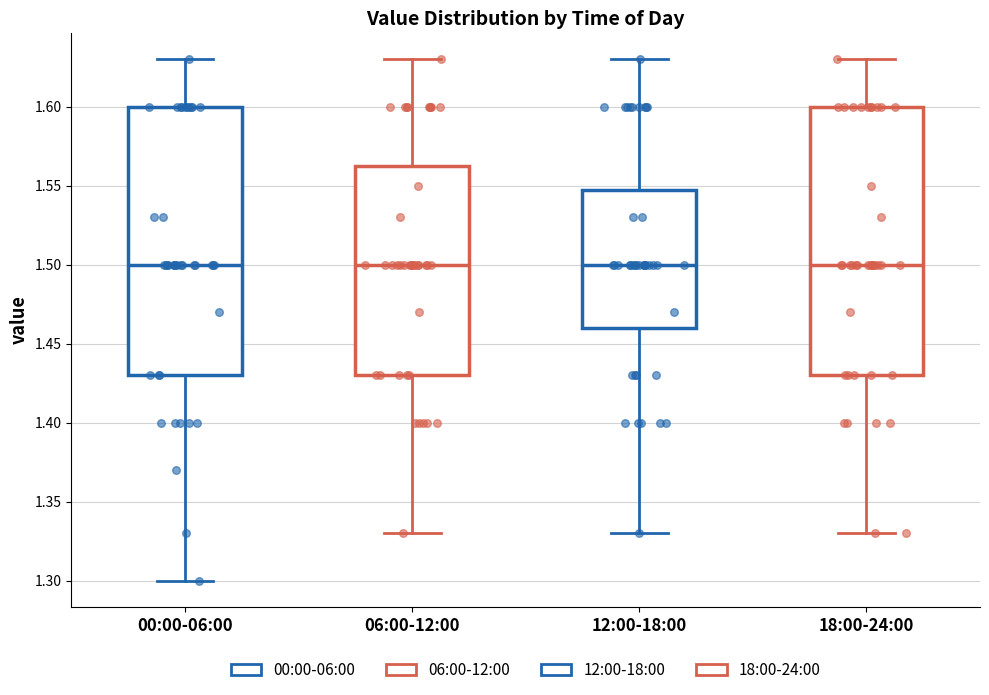

Where does the lower whisker of the box for 06:00-12:00 end on the y-axis? The values are not printed on the chart, so give them approximately, as read against the axis.

1.330